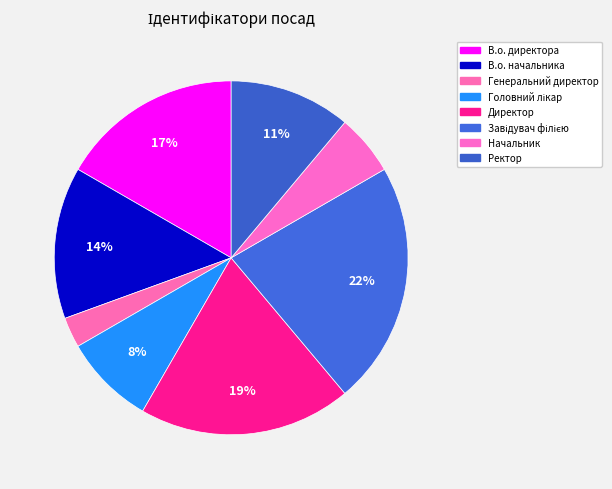

Combined, do Ректор and Начальник account for over 50%?

No